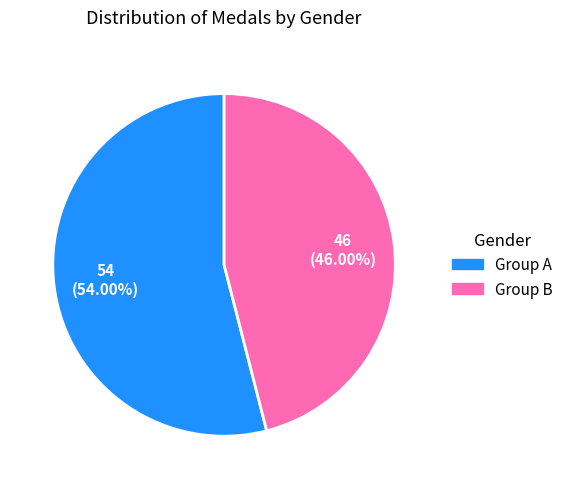

Which category has the smallest portion of the pie?

Group B